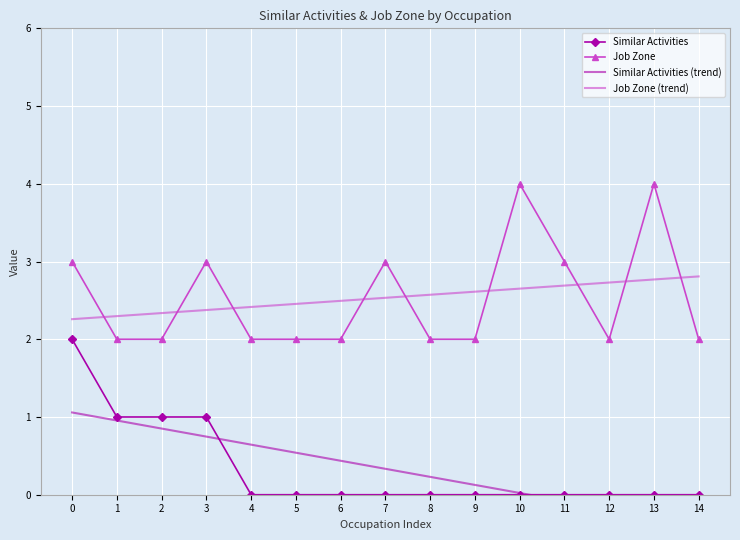

What is the sum of all Job Zone (trend) values?

38.0